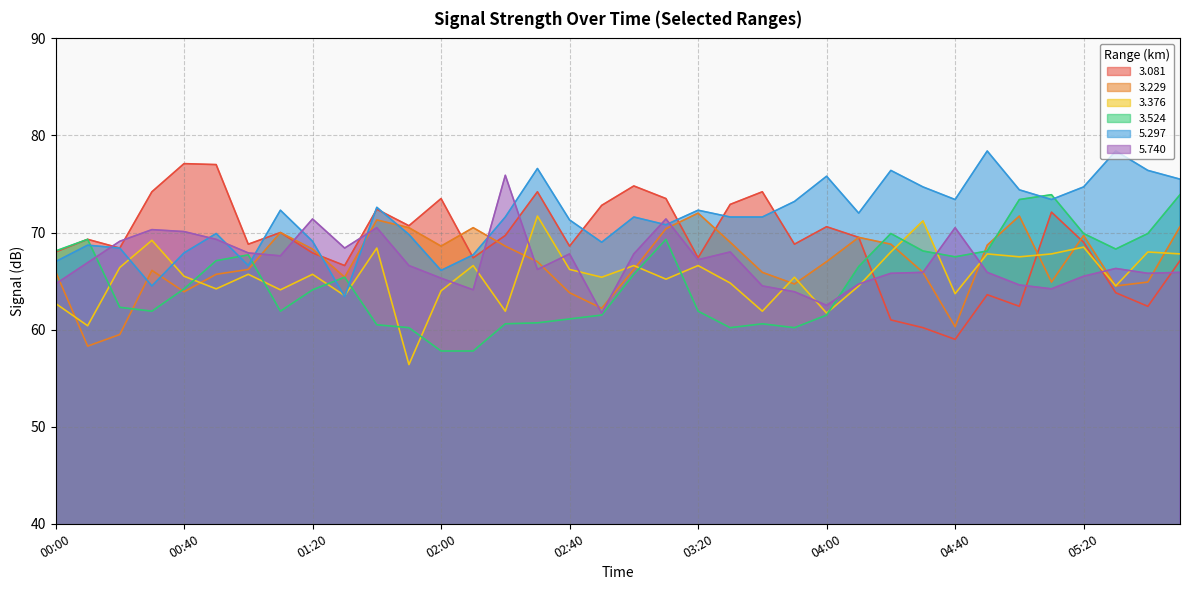

What is the difference between the maximum and minimum values in the   5.297 series?

15.0